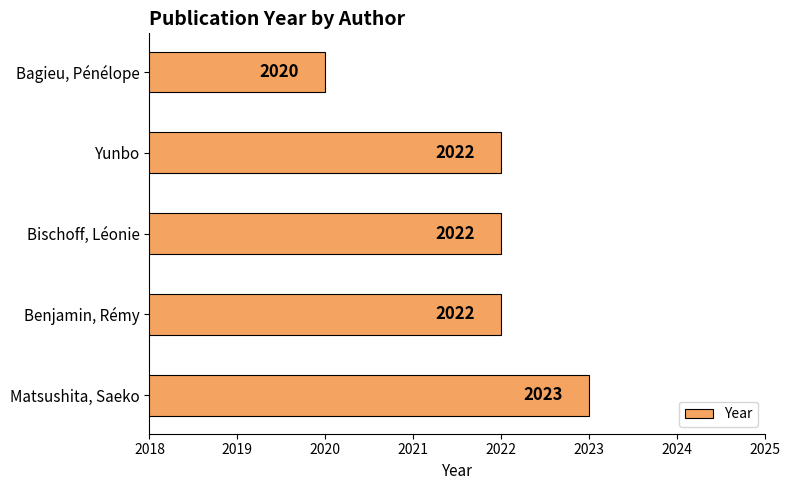

Reading bottom to top, what are all the values shown in this chart?

Matsushita, Saeko=2023	Benjamin, Rémy=2022	Bischoff, Léonie=2022	Yunbo=2022	Bagieu, Pénélope=2020